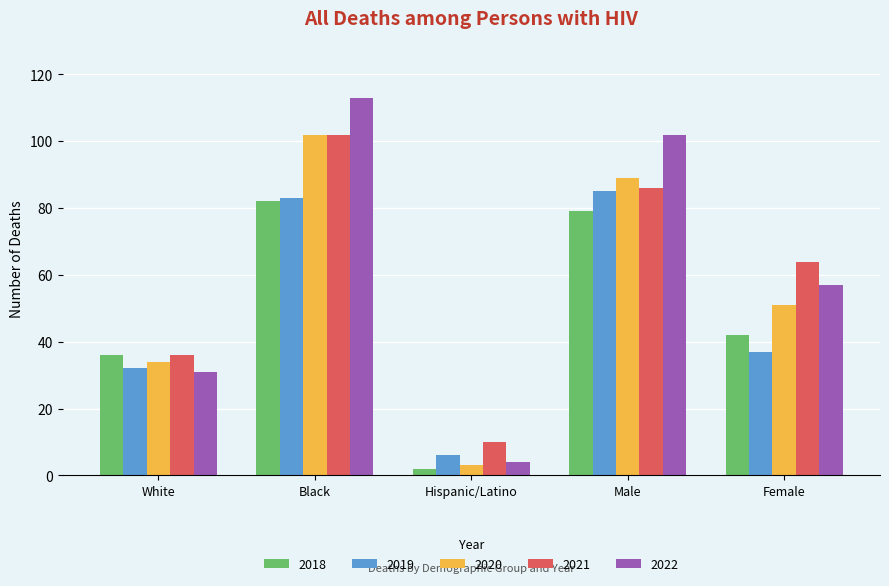

Rank the categories by 2022 value from lowest to highest.

Hispanic/Latino, White, Female, Male, Black